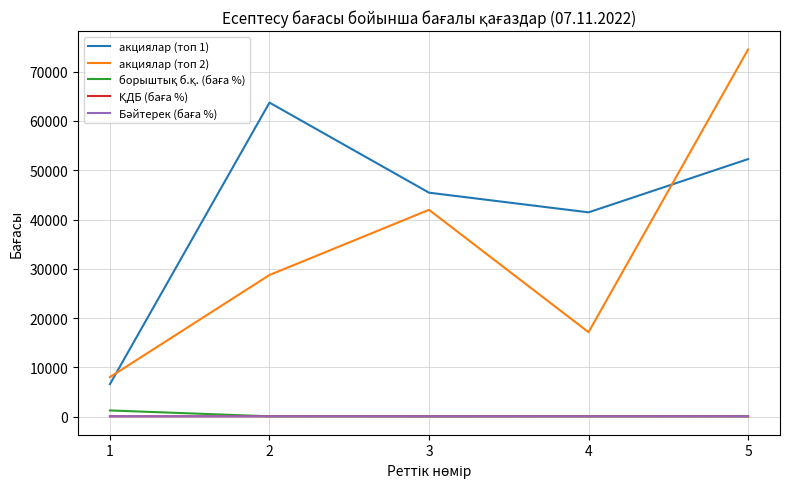

How many values in the акциялар (топ 2) series are below 28747?

2